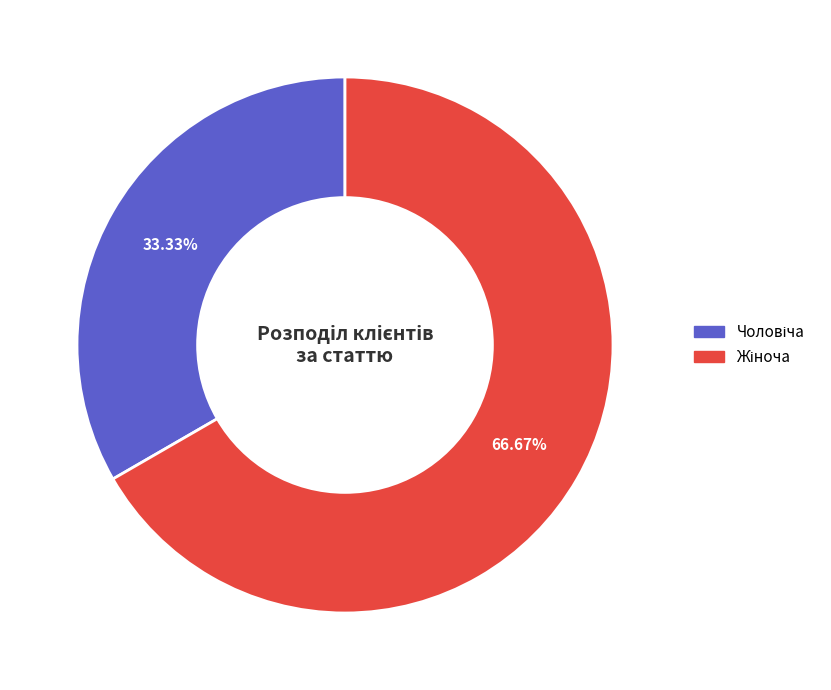

Does any single category account for the majority?

Yes